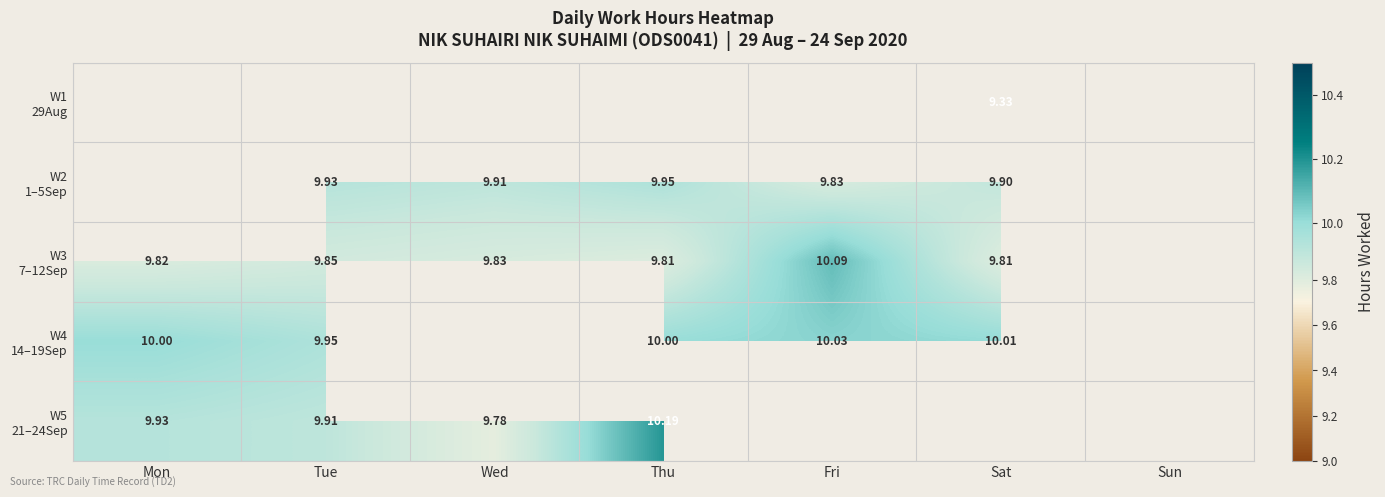

What is the approximate value of W5 21–24Sep at Mon?

9.9